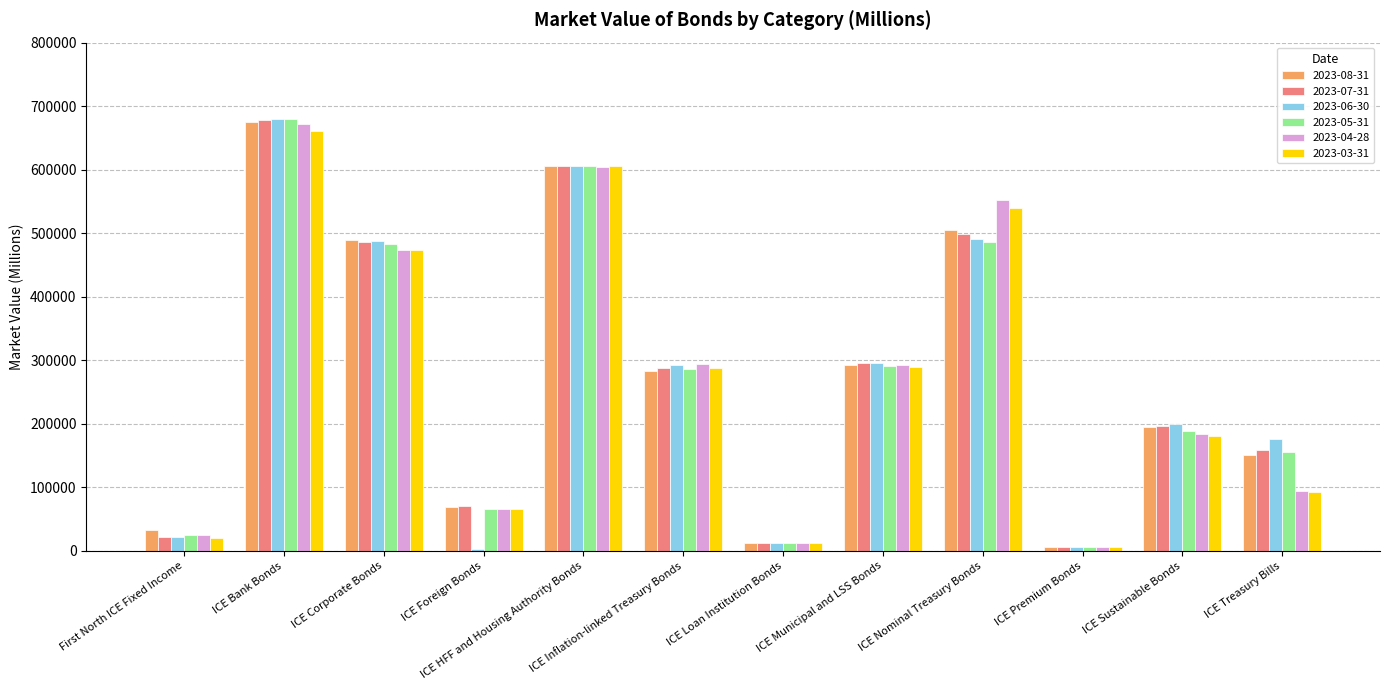

What is the minimum value shown in the chart?

3645.0